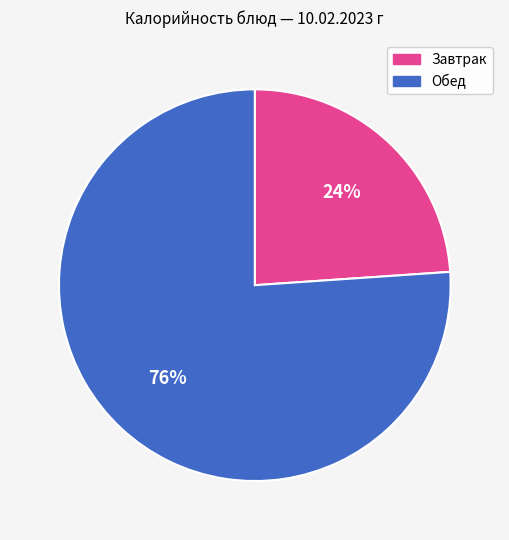

Count the number of slices in the pie.

2